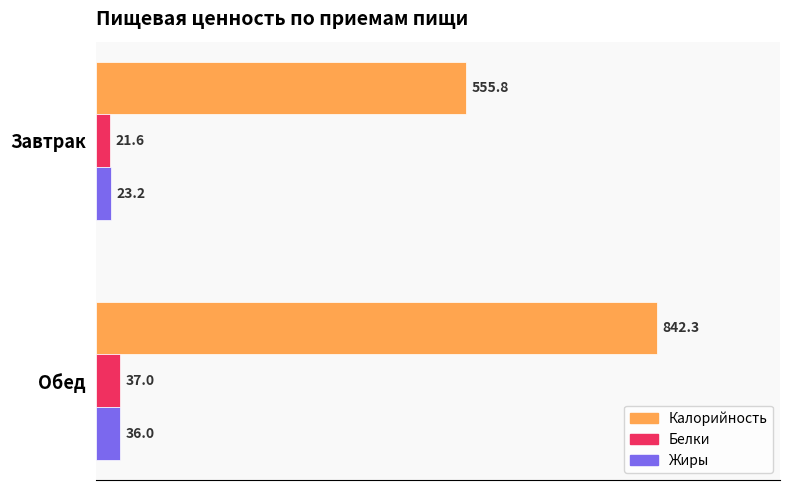

The Калорийность series shows 927.8 at Завтрак. True or false?

False